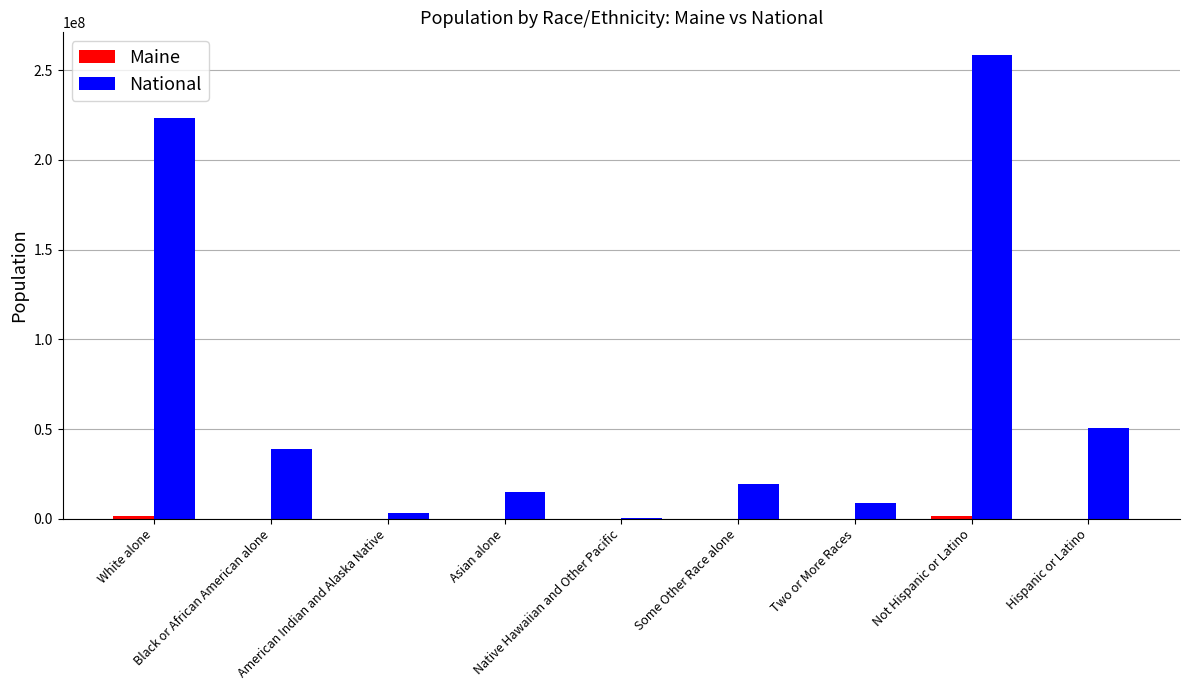

Which series has the largest total across all categories?

National